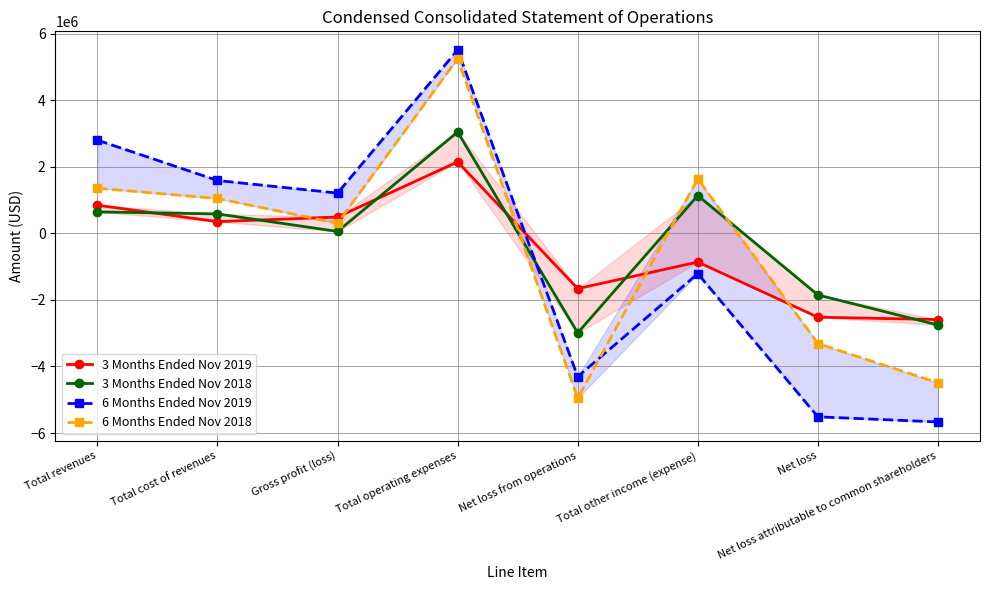

Where do 3 Months Ended Nov 2019 and 3 Months Ended Nov 2018 first cross each other?

Total revenues and Total cost of revenues